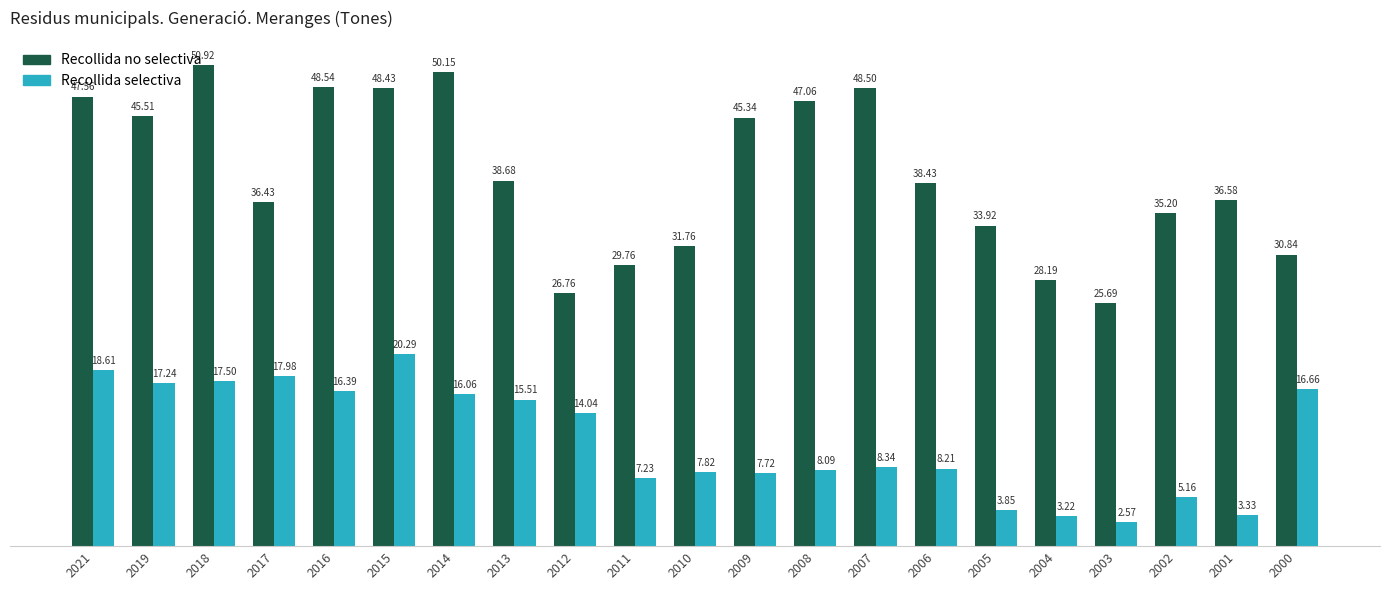

How many bars are there in each group?

2